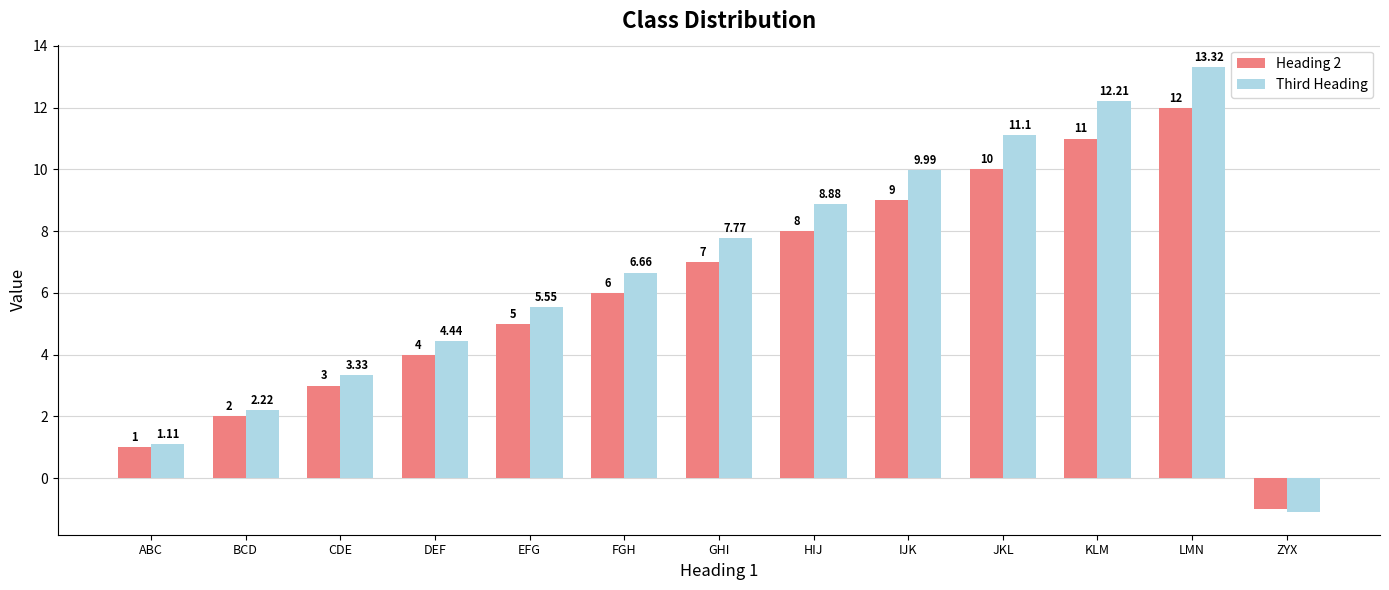

The value of Third Heading at JKL is 11.1. True or false?

True